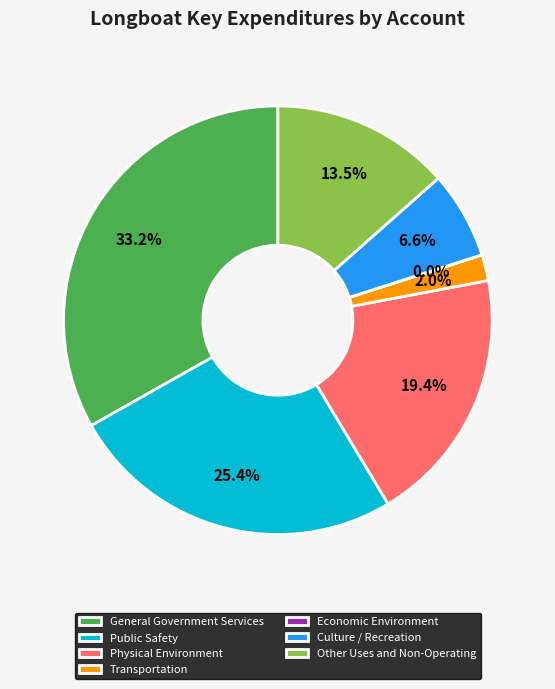

To the nearest percent, what is the combined percentage of General Government Services and Physical Environment?

53%